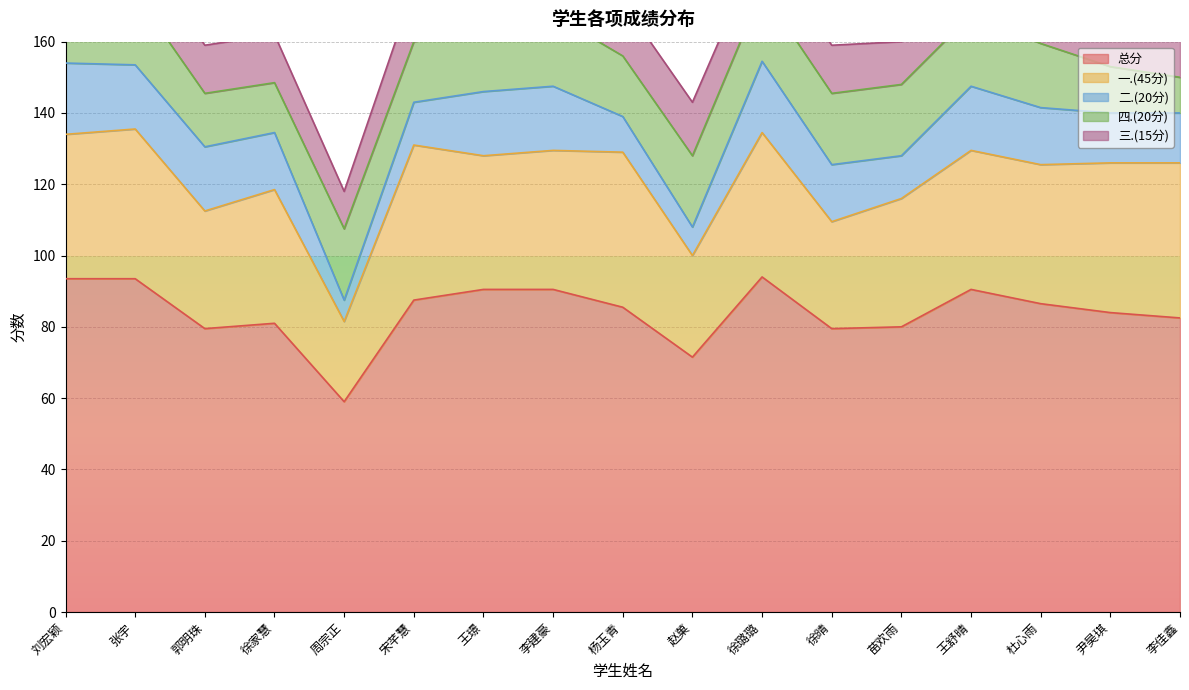

At which category does 三.(15分) reach its first local valley?

周宗正